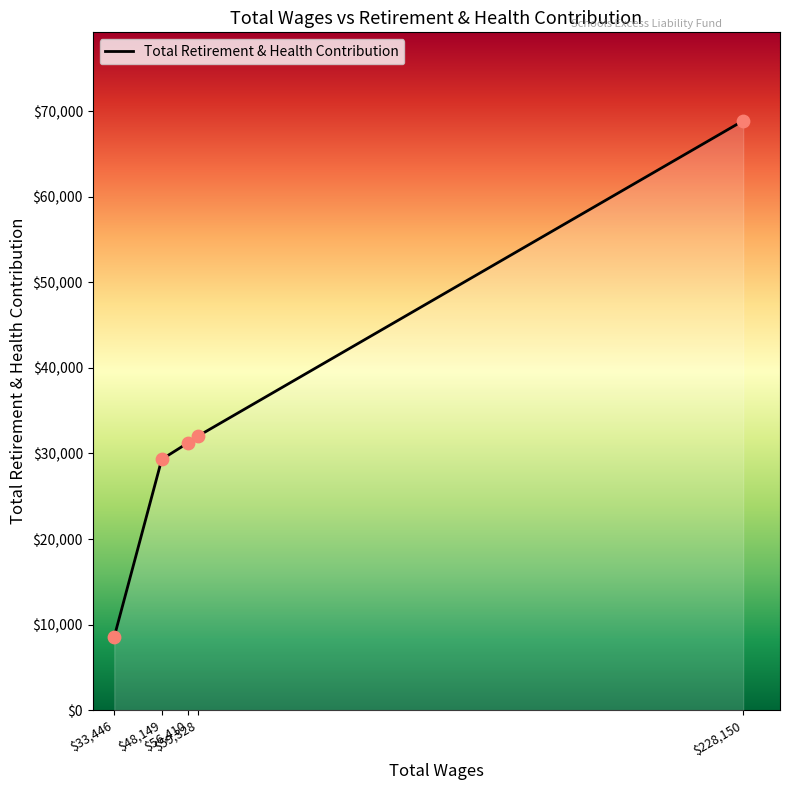

What is the greatest value displayed?

68867